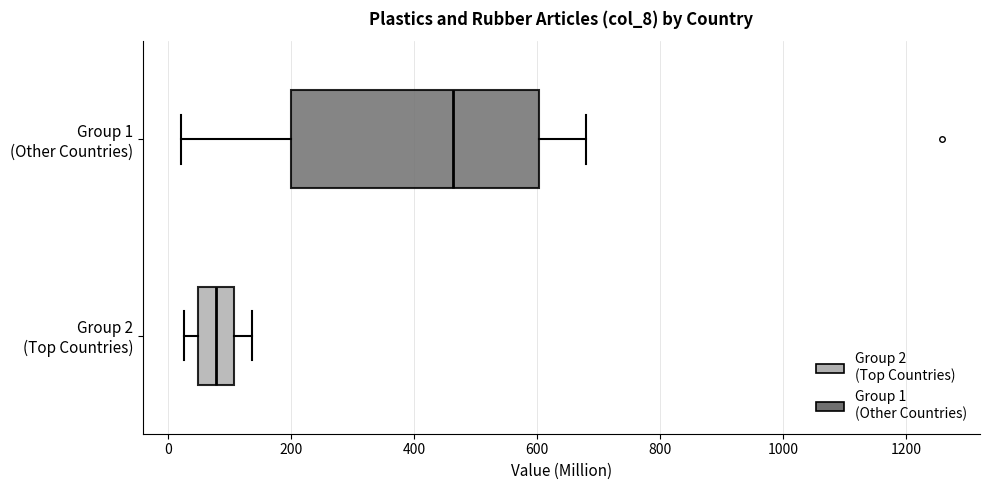

Where does the left whisker of the box for Group 2 (Top Countries) end on the x-axis? The values are not printed on the chart, so give them approximately, as read against the axis.

20